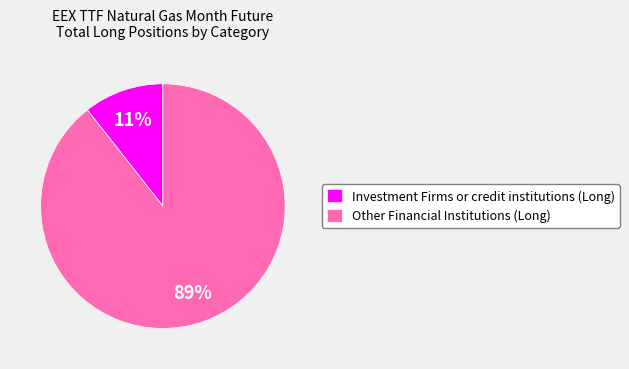

Rank the categories by value from highest to lowest.

Other Financial Institutions (Long), Investment Firms or credit institutions (Long)